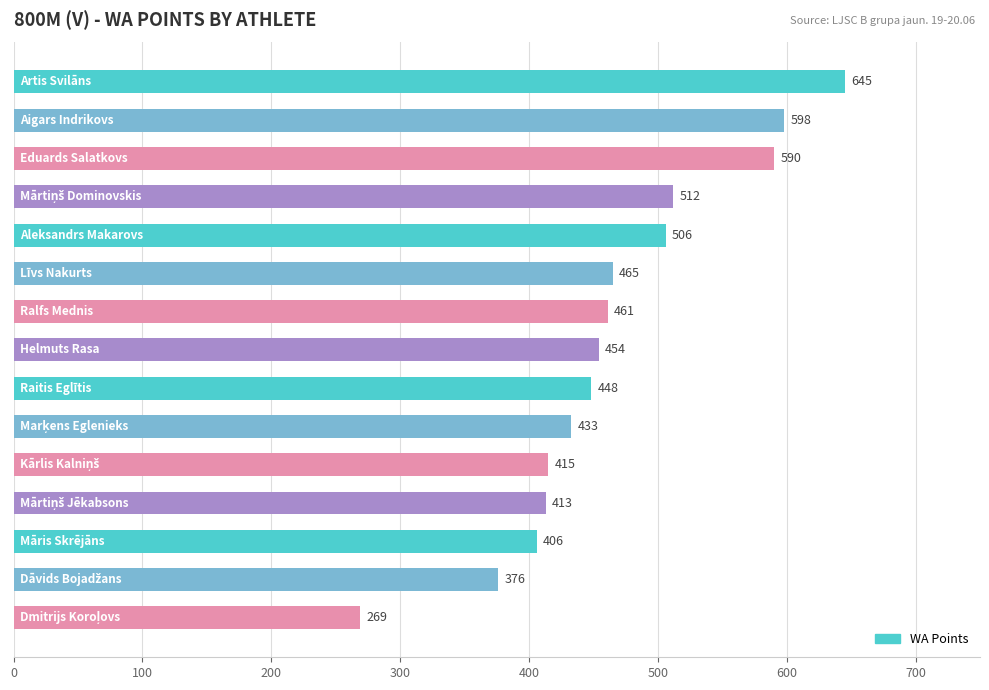

What is the average value?

466